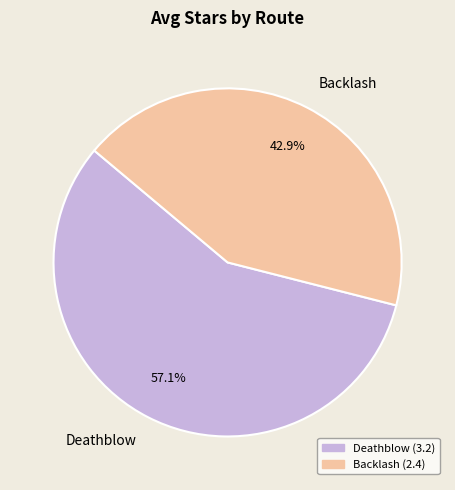

Count the number of slices in the pie.

2